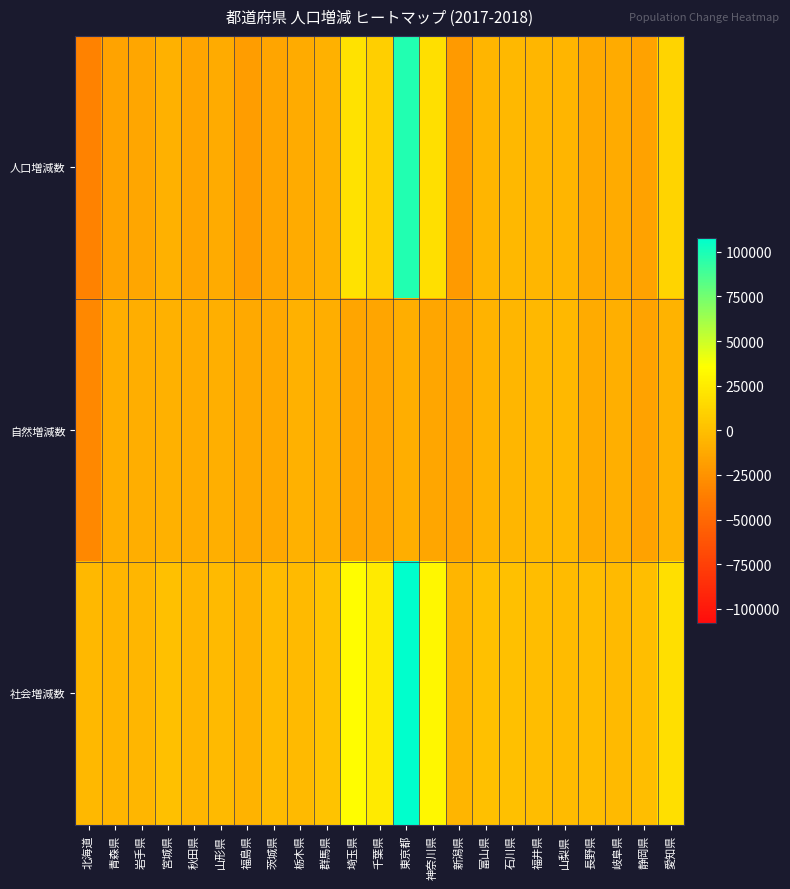

Rank the series by their average value, from lowest to highest.

自然増減数, 人口増減数, 社会増減数